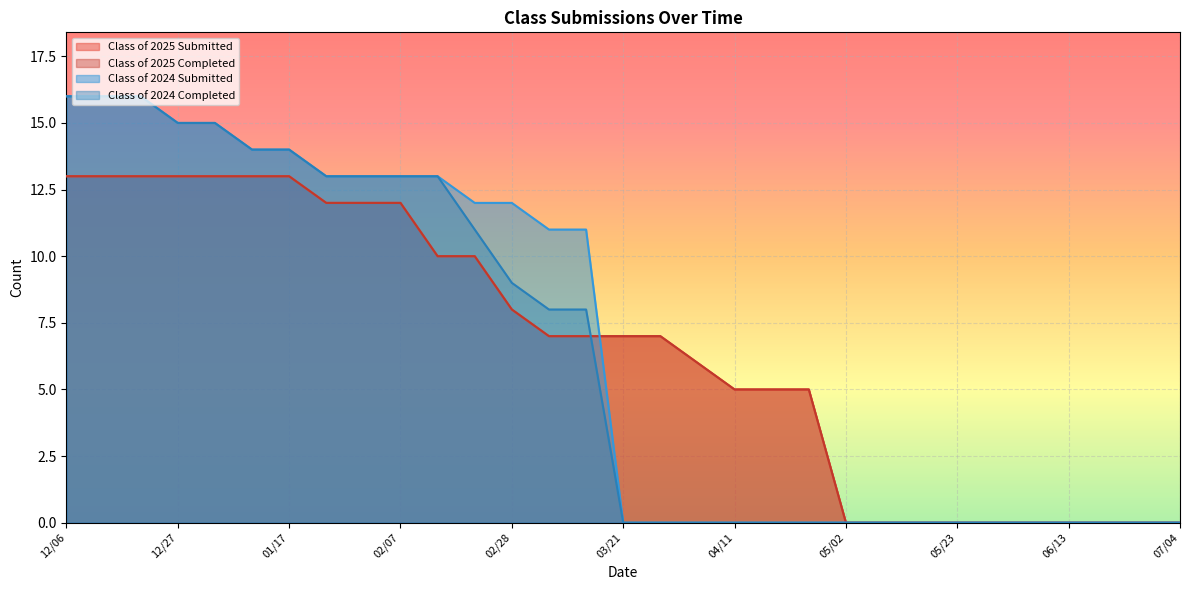

Count the number of categories in the chart.

31